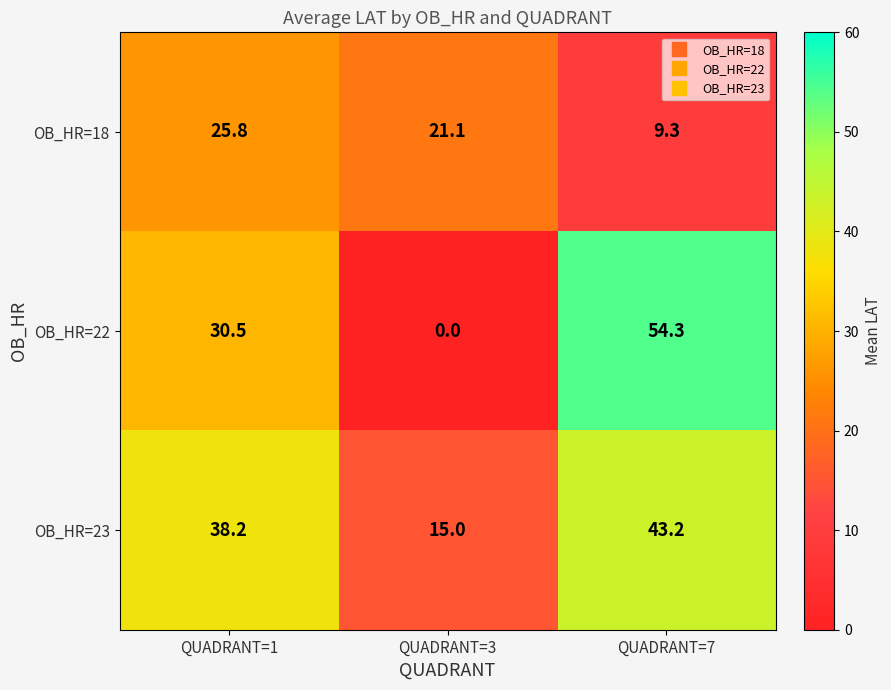

How many series are shown in this chart?

3